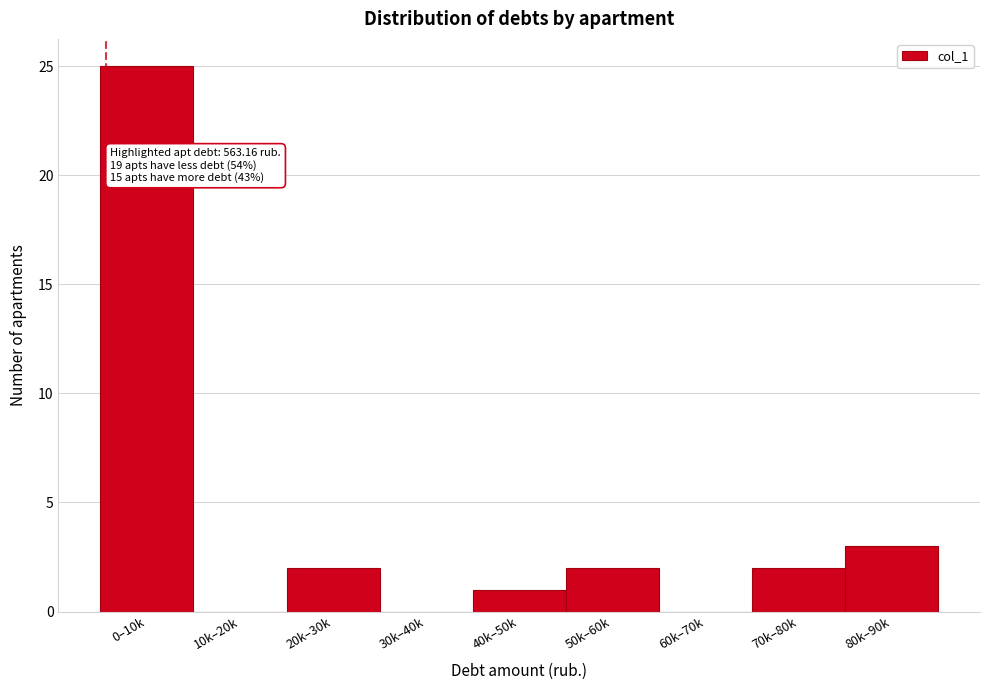

Reading right to left, list all the values displayed in this chart.

80k–90k=3	70k–80k=2	60k–70k=0	50k–60k=2	40k–50k=1	30k–40k=0	20k–30k=2	10k–20k=0	0–10k=25